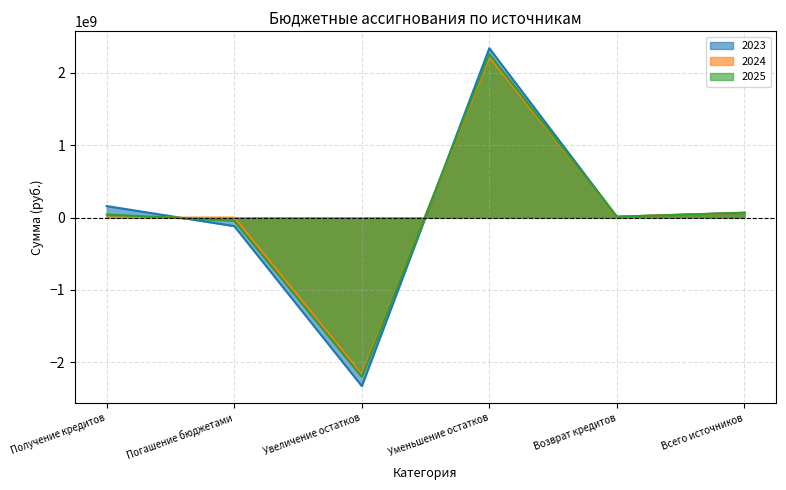

What position from the left is Погашение бюджетами?

2